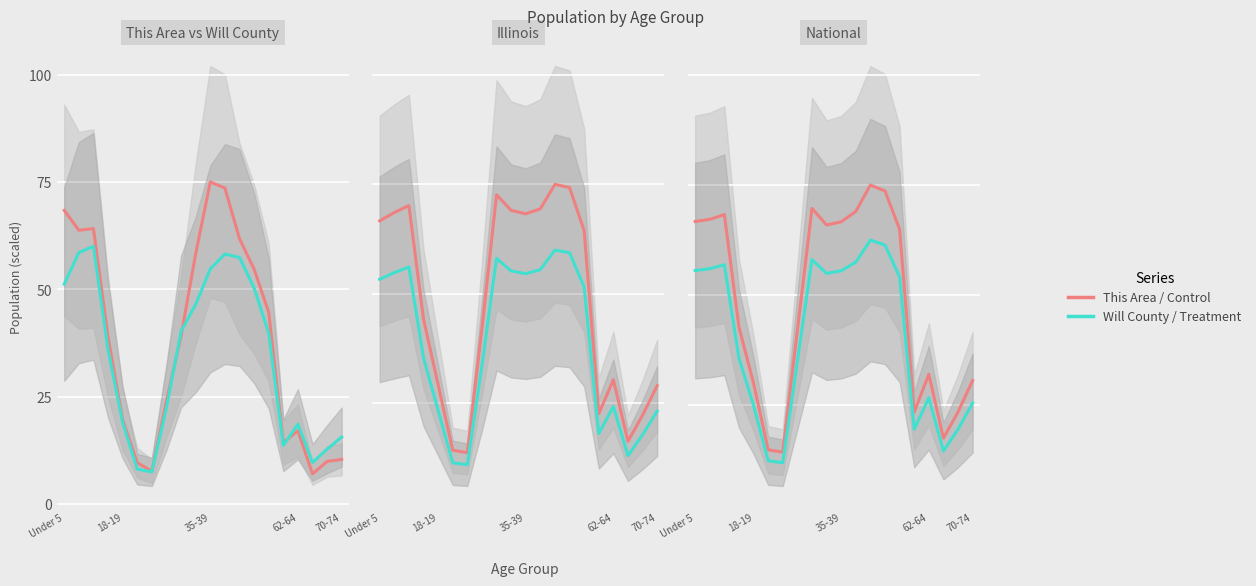

Does the chart display data point markers on the line(s)?

No